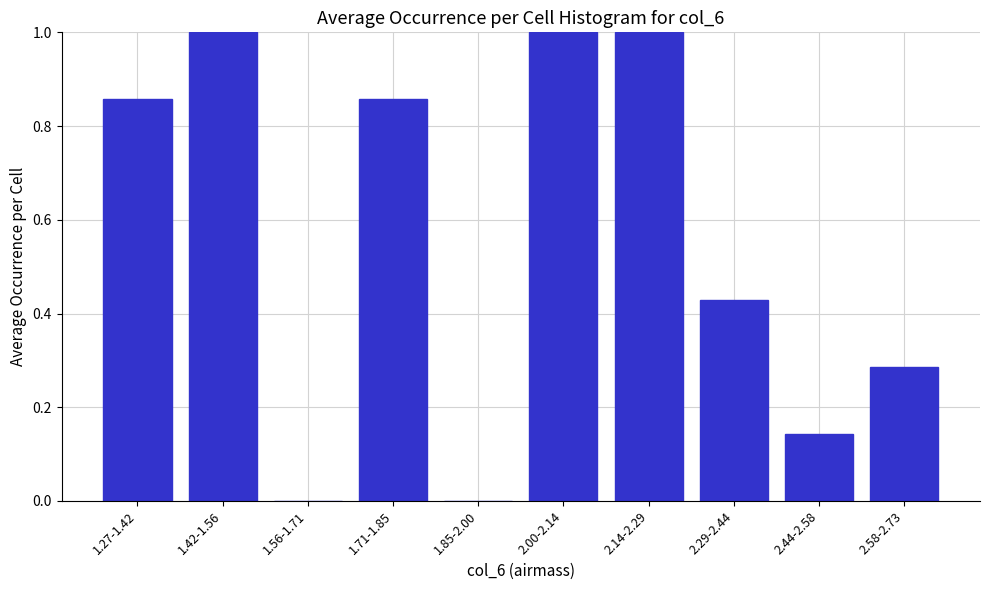

Between 2.58-2.73 and 1.42-1.56, which is larger?

1.42-1.56